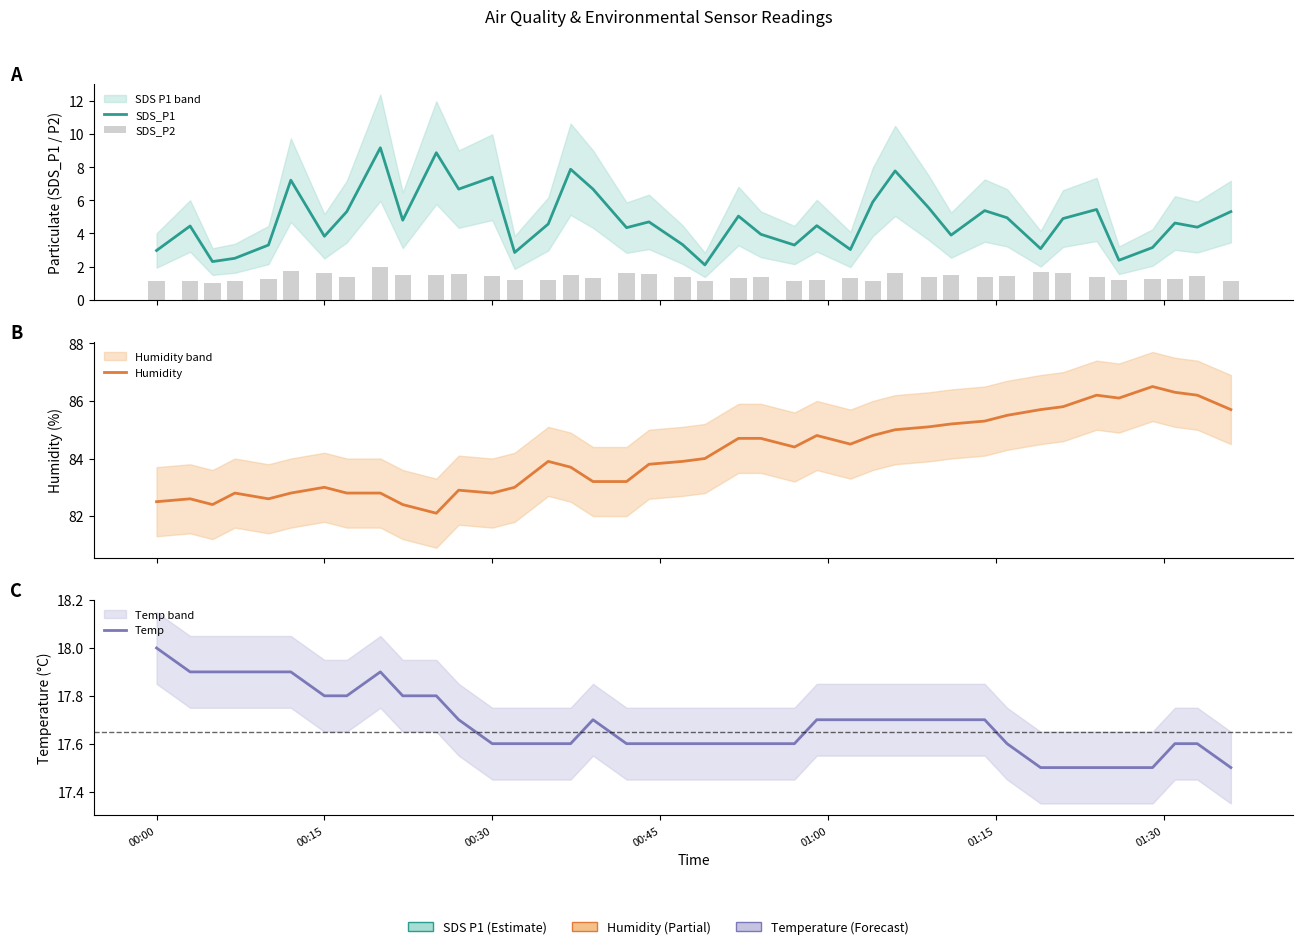

What are all the series names shown in the legend?

SDS_P1, SDS_P2, Humidity, Temp